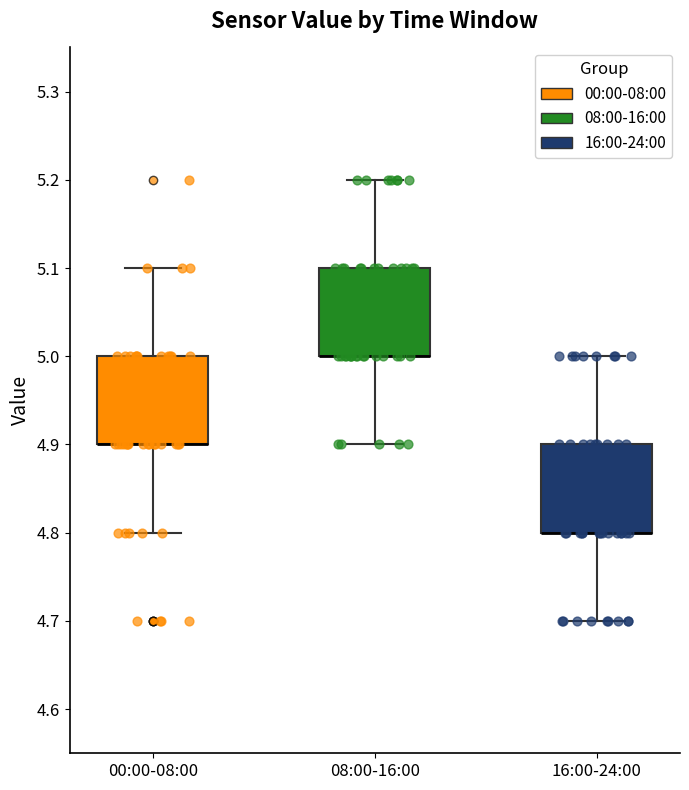

Where does the upper whisker of the box for 00:00-08:00 end on the y-axis? The values are not printed on the chart, so give them approximately, as read against the axis.

5.1